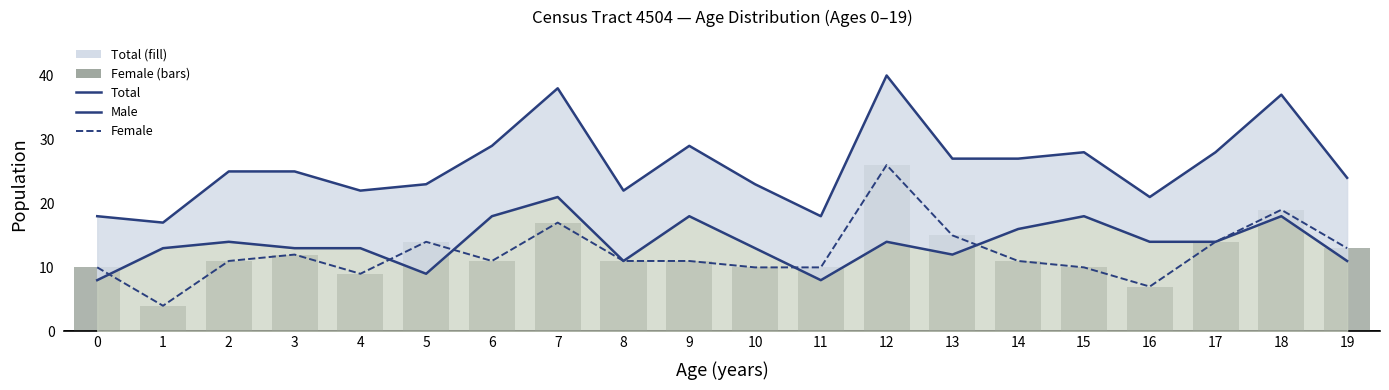

What is the difference between the maximum and minimum values in the Total series?

23